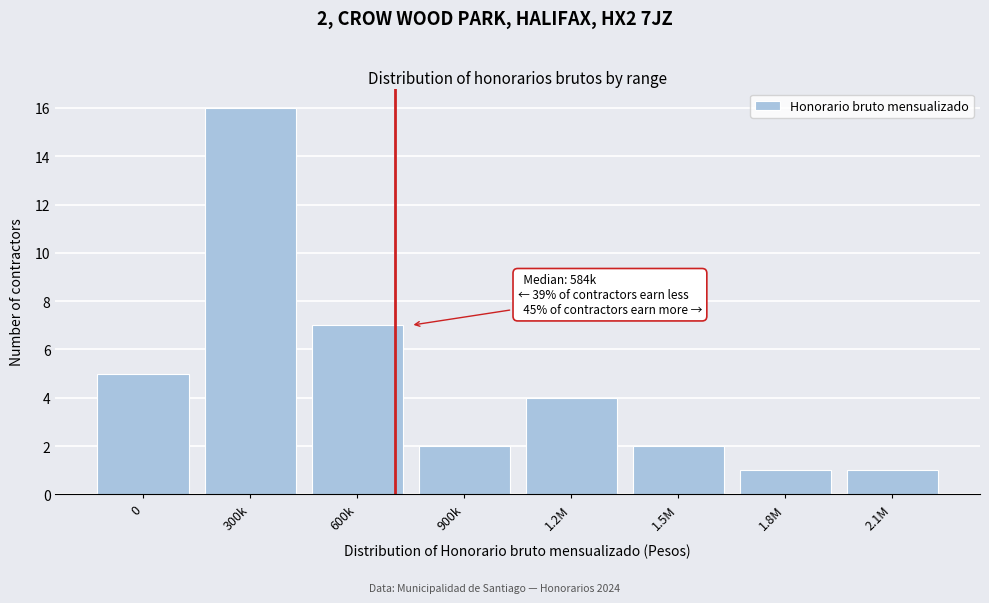

Reading left to right, extract all data points from this chart.

0=5	300k=16	600k=7	900k=2	1.2M=4	1.5M=2	1.8M=1	2.1M=1